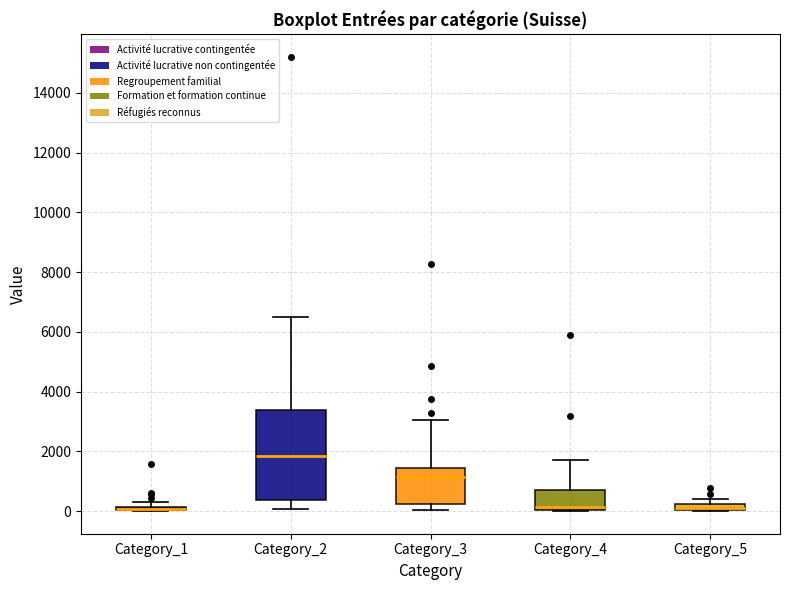

Which box is the tallest, from its lower edge to its upper edge?

Category_2